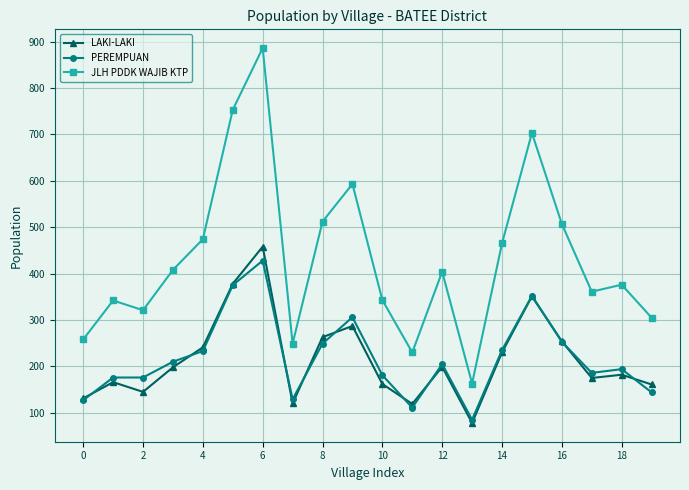

What is the difference between the maximum and minimum values in the PEREMPUAN series?

343